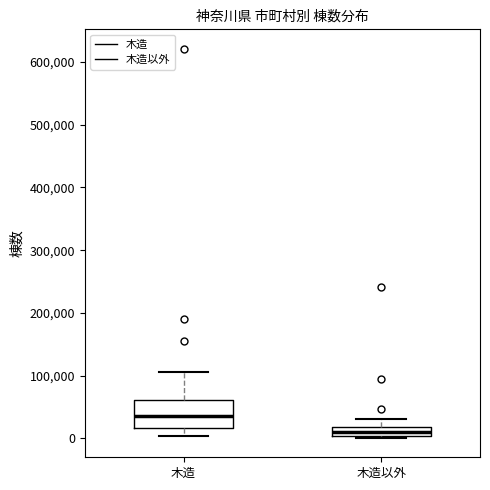

Comparing the boxes themselves (not the whiskers), which one is the tallest?

木造